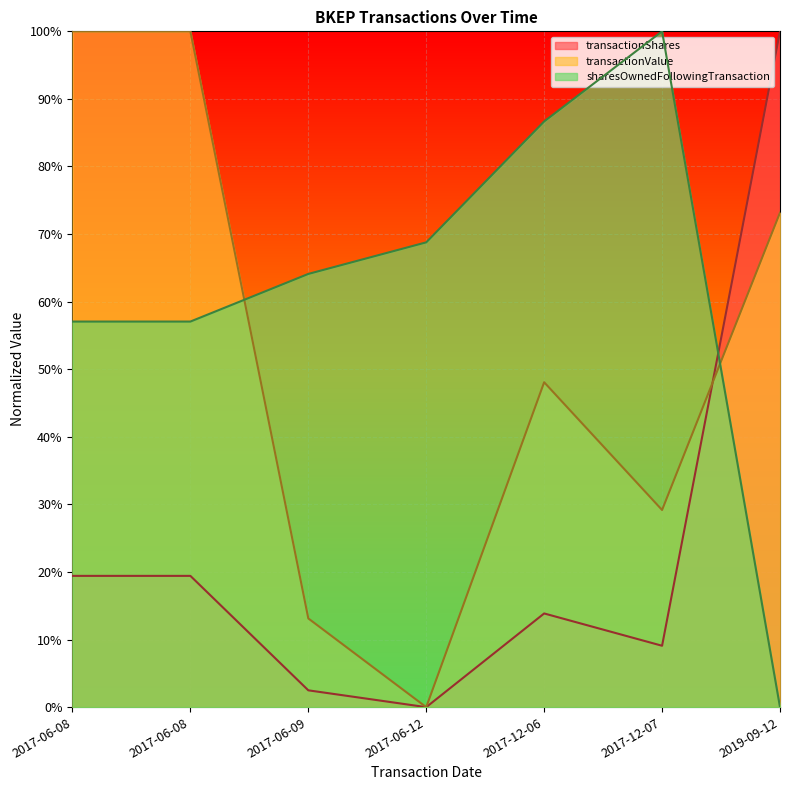

How many data points in sharesOwnedFollowingTransaction are above 64?

4